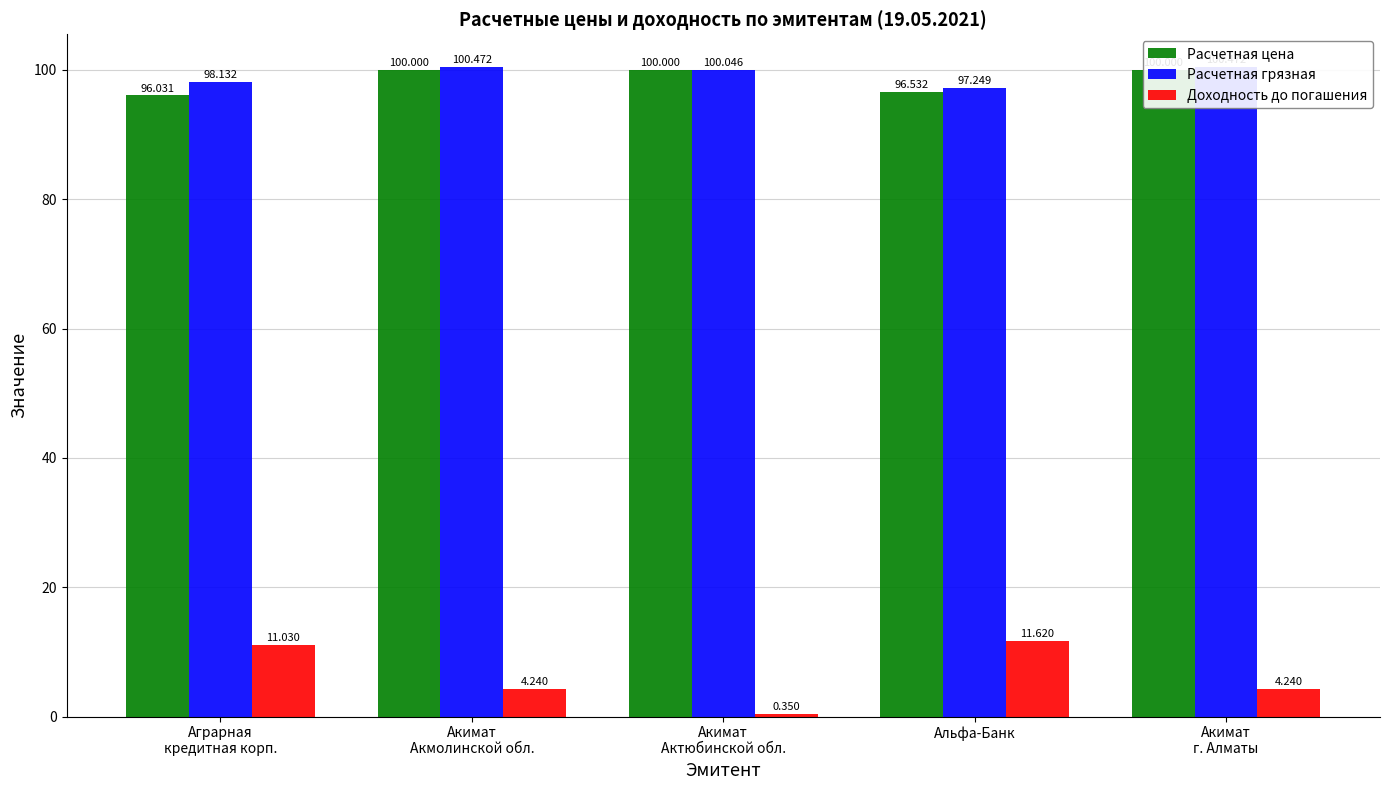

What is the spread (max minus min) of values at Акимат
г. Алматы?

96.2